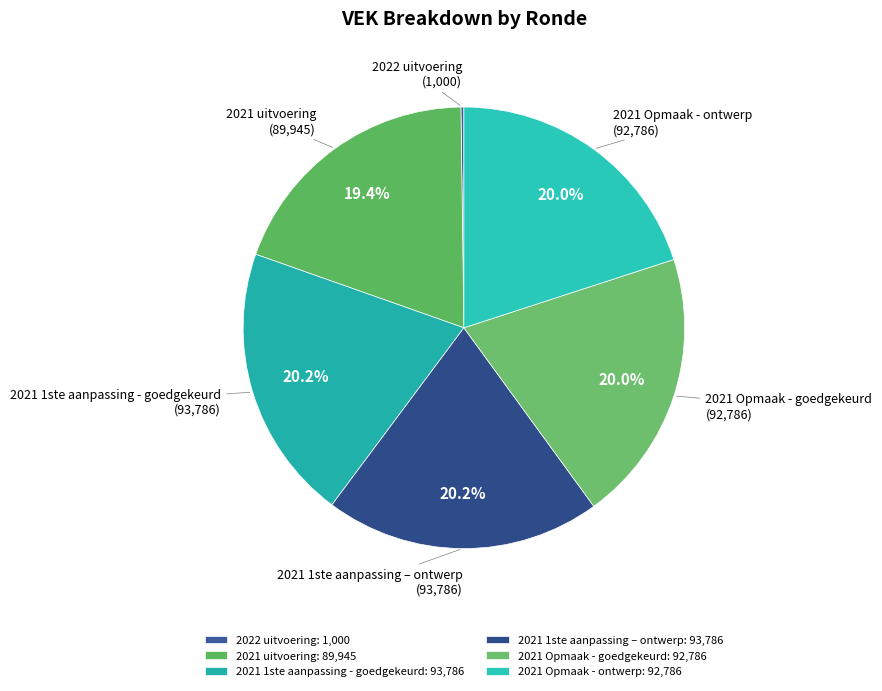

Does 2021 1ste aanpassing – ontwerp account for over 50% of the chart?

No